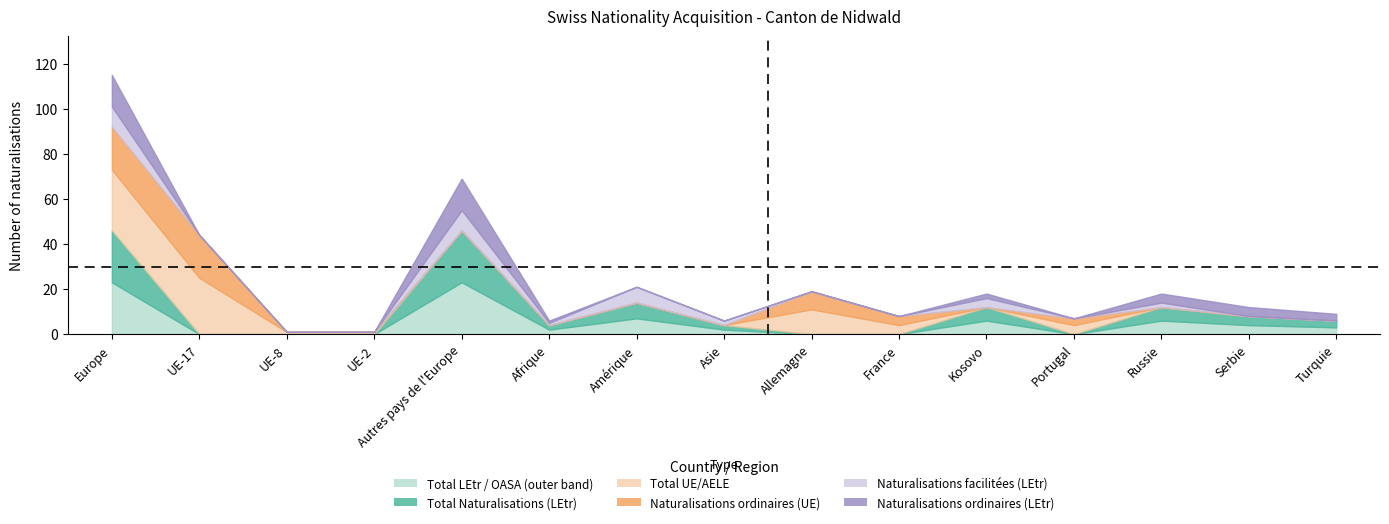

The value of Total UE/AELE at Afrique is 12. True or false?

False